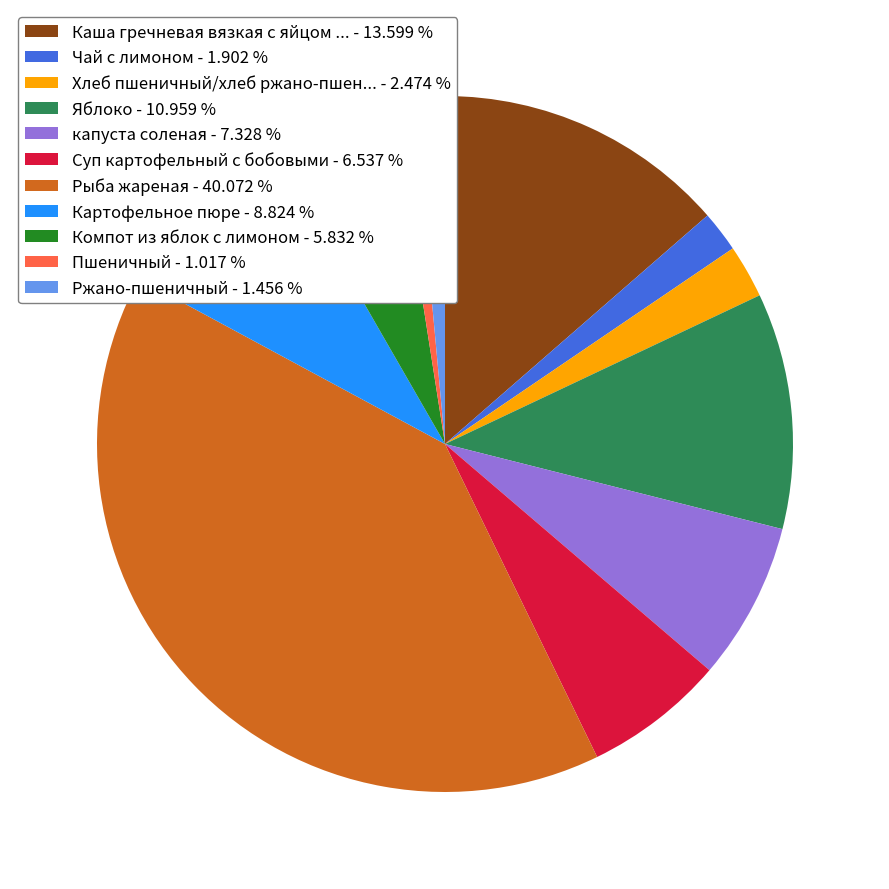

How many segments does this pie chart have?

11